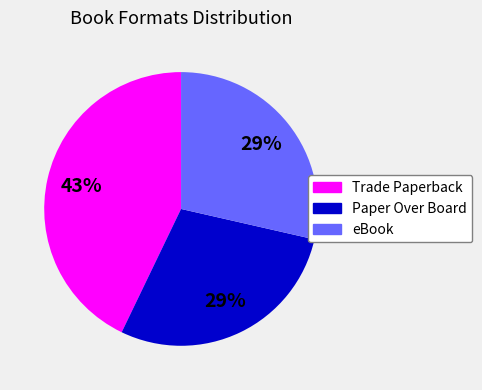

Do Paper Over Board and eBook together represent more than half of the pie?

Yes